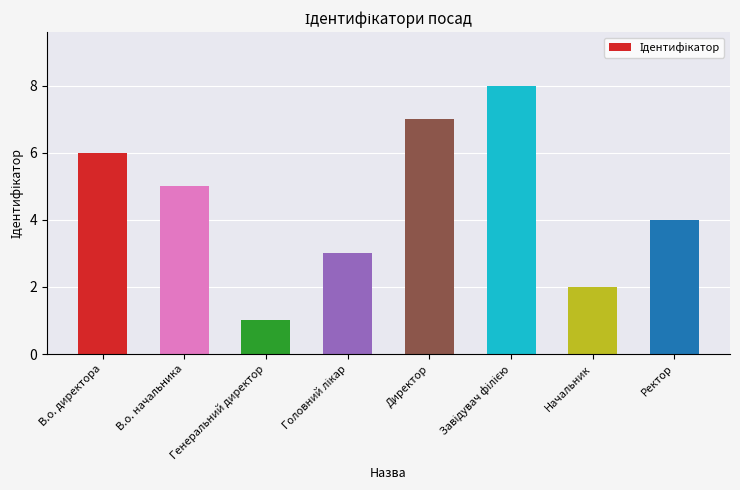

Is it true that the value at Генеральний директор is 0?

False